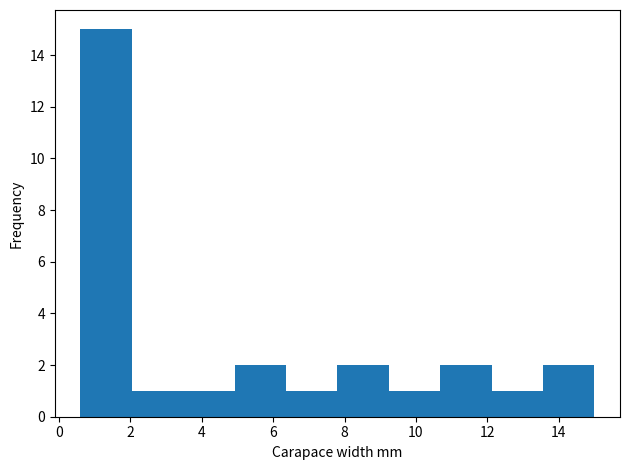

Reading left to right, list every bar in this chart as the range it spans on the x-axis followed by its height. Neither the bar edges nor the heights are printed on the chart, so give them approximately, as read against the axes.

0.60 to 2.04: 15
2.04 to 3.48: 1
3.48 to 4.92: 1
4.92 to 6.36: 2
6.36 to 7.80: 1
7.80 to 9.24: 2
9.24 to 10.68: 1
10.68 to 12.12: 2
12.12 to 13.56: 1
13.56 to 15.00: 2